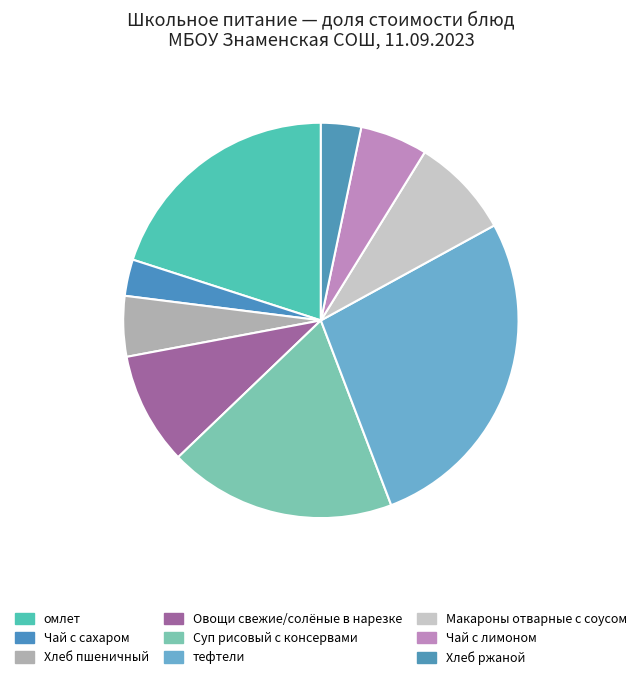

To the nearest percent, what is the combined percentage of Хлеб ржаной and Хлеб пшеничный?

8%